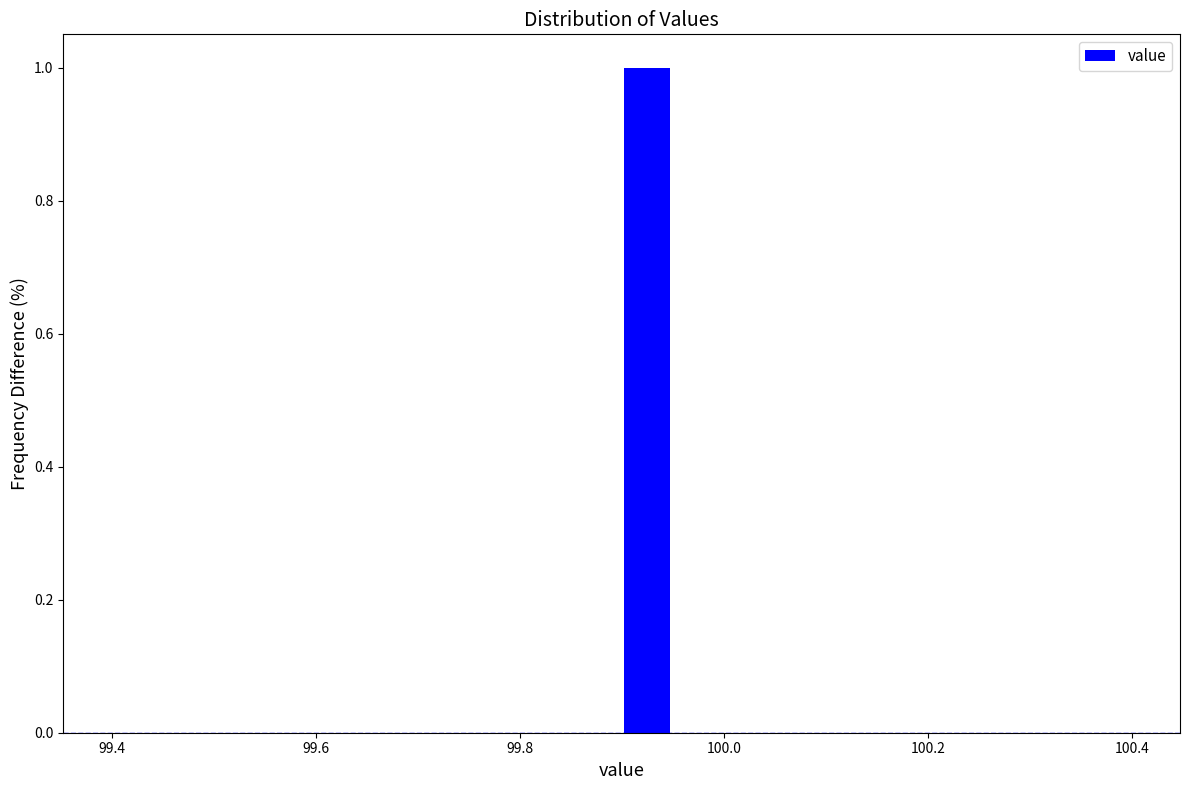

Around what value on the x-axis is the tallest bar? Give the approximate position of its centre, as read against the axis.

99.92